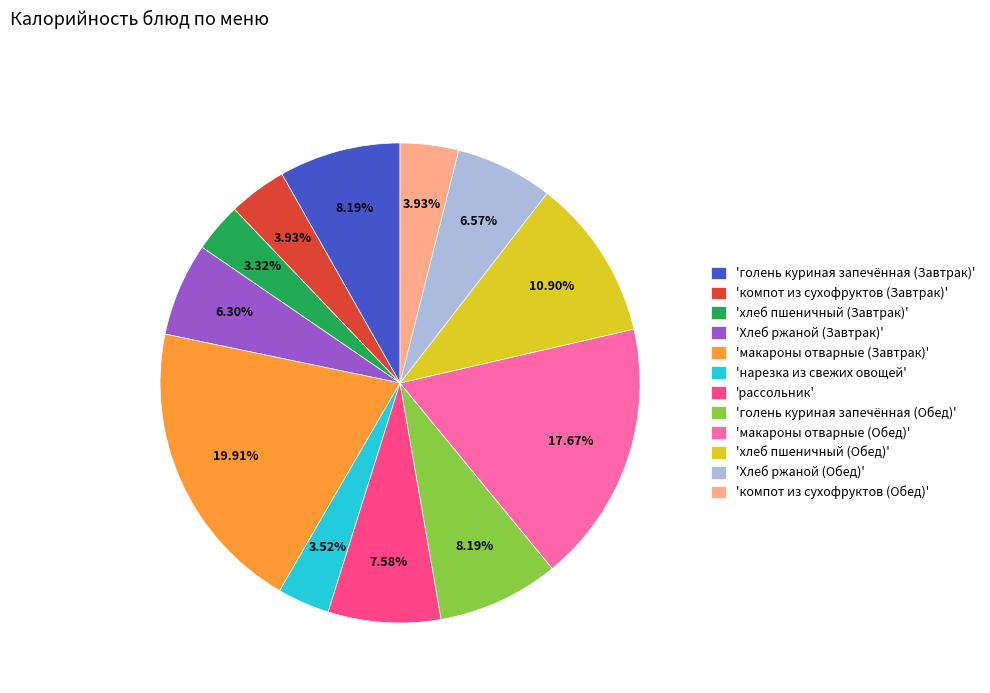

Combined, do 'Хлеб ржаной (Завтрак)' and 'компот из сухофруктов (Обед)' account for over 50%?

No